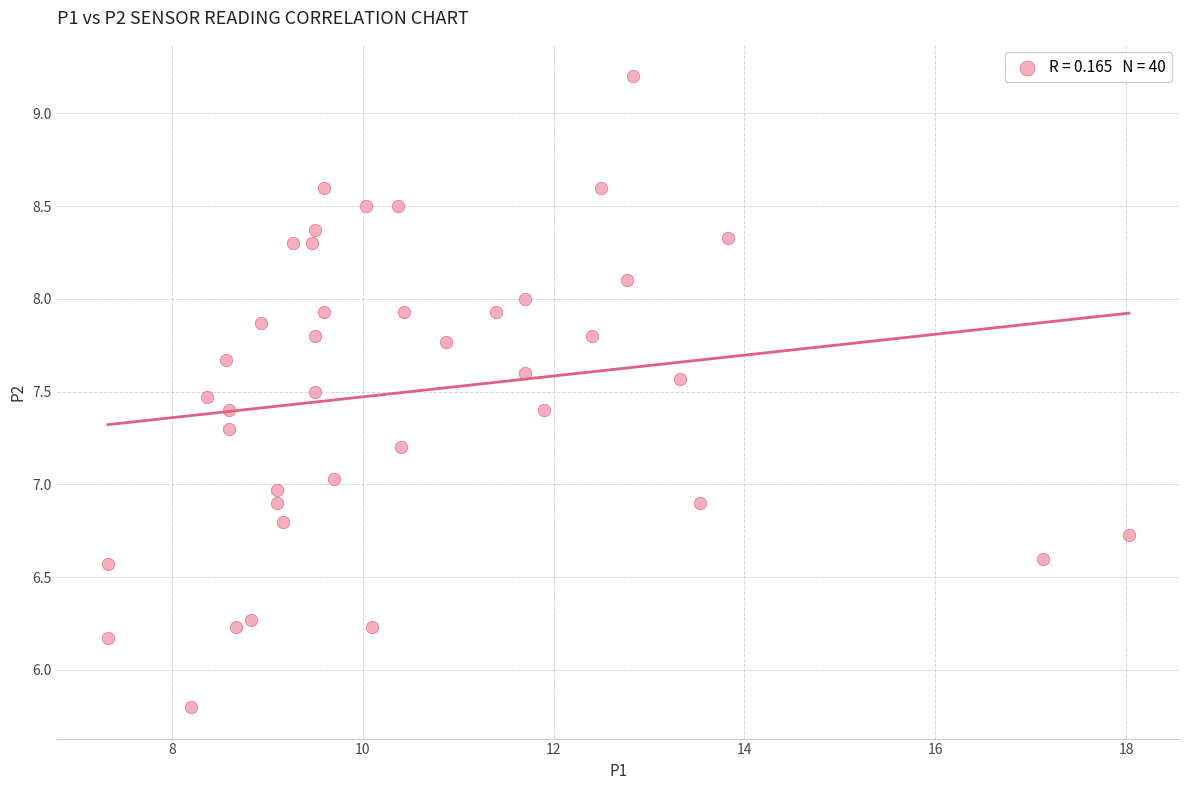

What is the range of Y values (max minus min)?

3.4